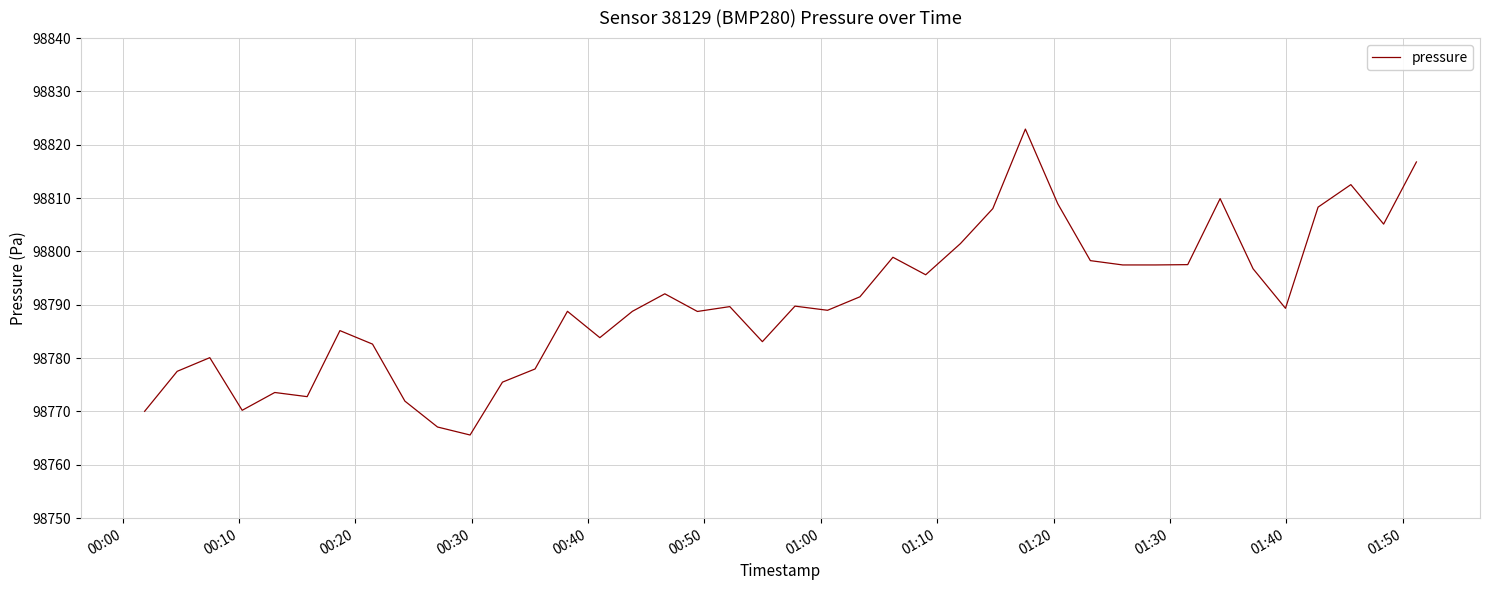

What is the smallest value displayed?

98765.6